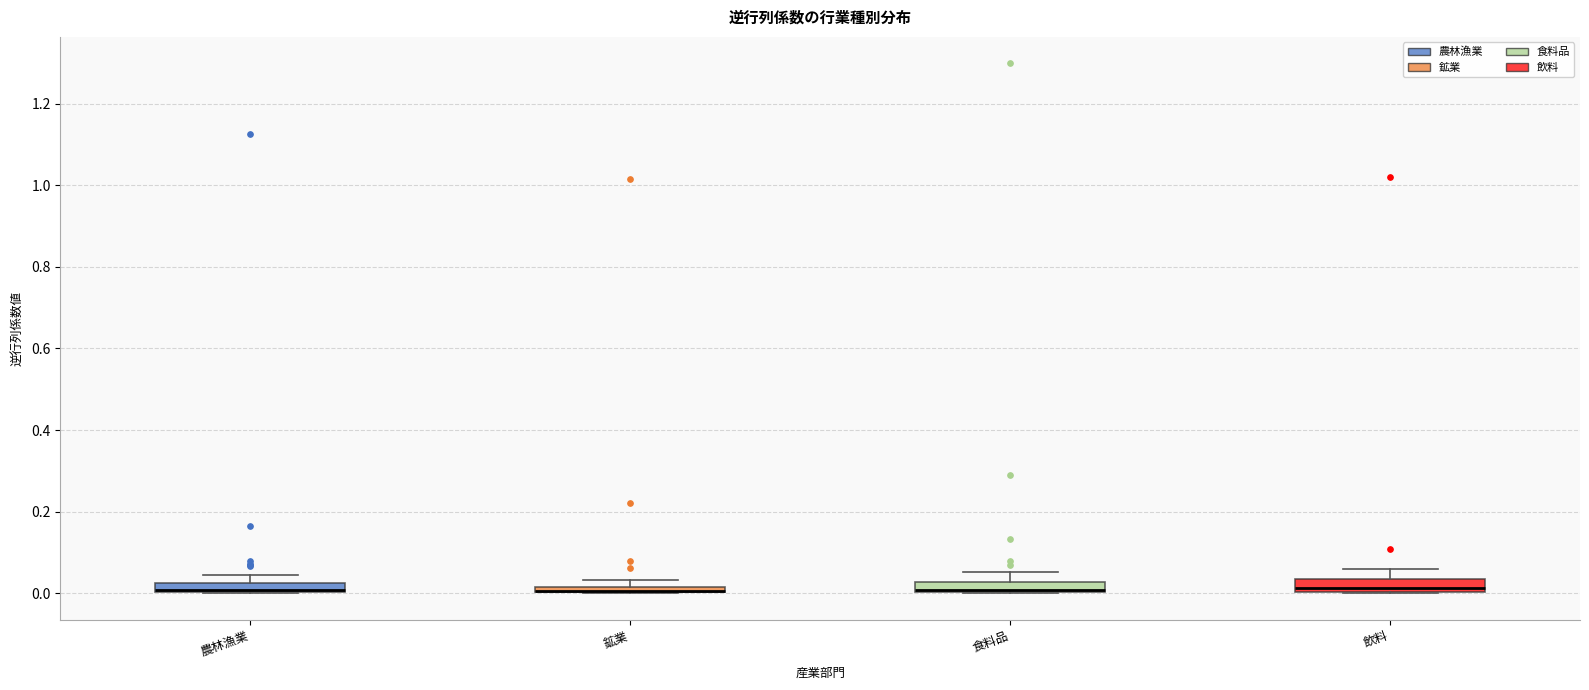

Where is the upper edge of the box for 飲料 on the y-axis? The values are not printed on the chart, so give them approximately, as read against the axis.

0.04